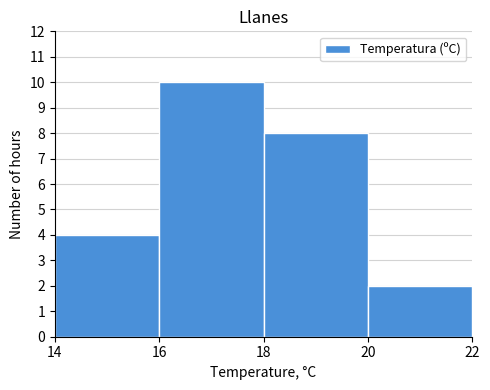

Reading left to right, list every bar in this chart as the range it spans on the x-axis followed by its height. The values are not printed on the chart, so give them approximately, as read against the axis.

14 to 16: 4
16 to 18: 10
18 to 20: 8
20 to 22: 2